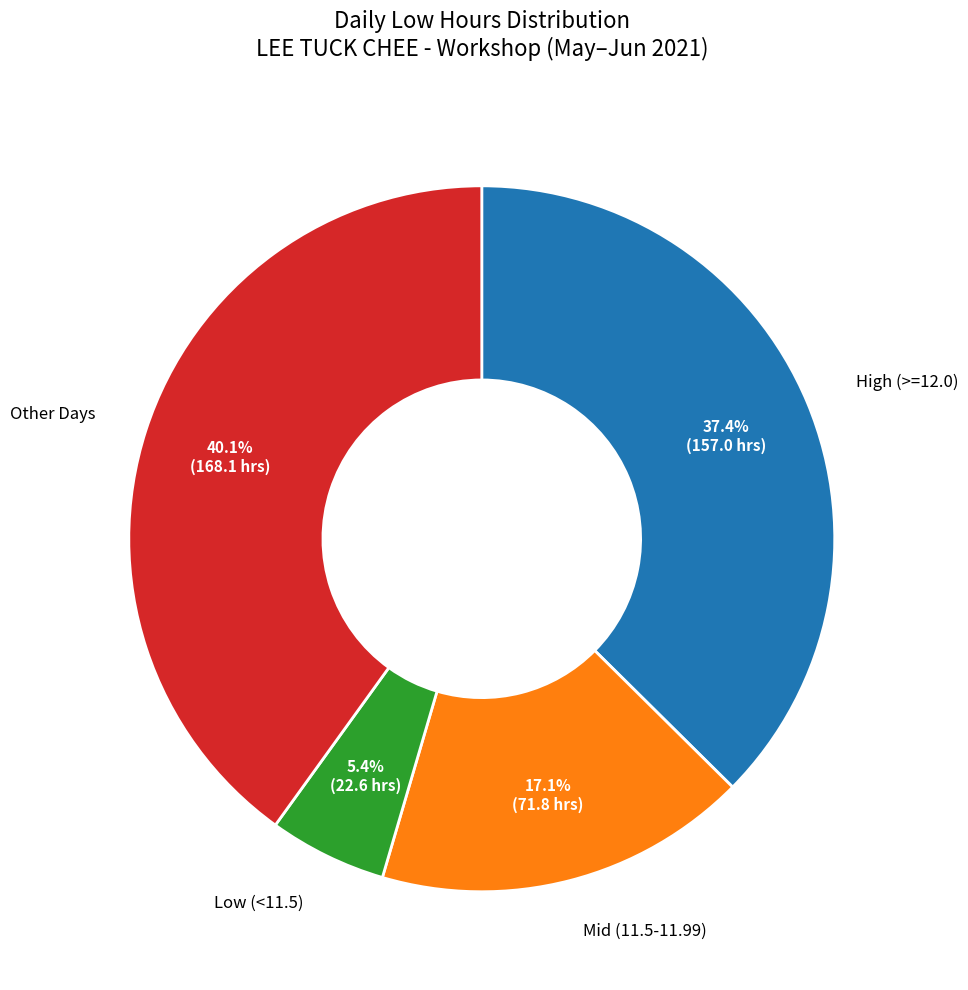

Is there any slice that represents more than half of the pie?

No